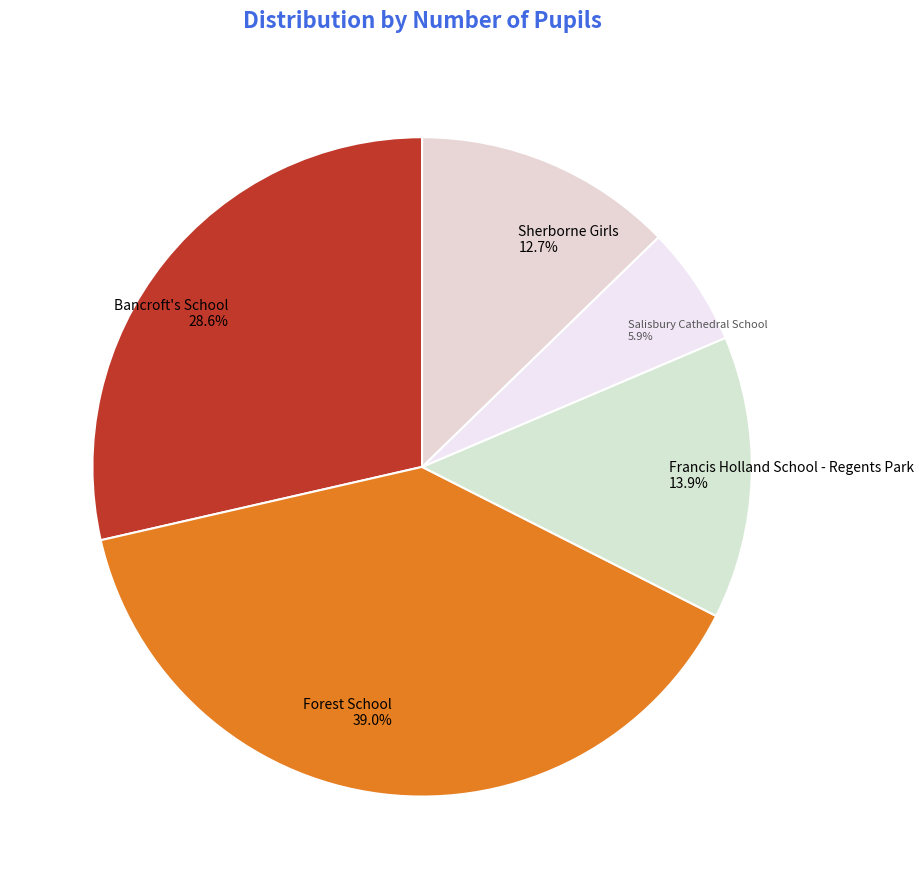

Is there any slice that represents more than half of the pie?

No